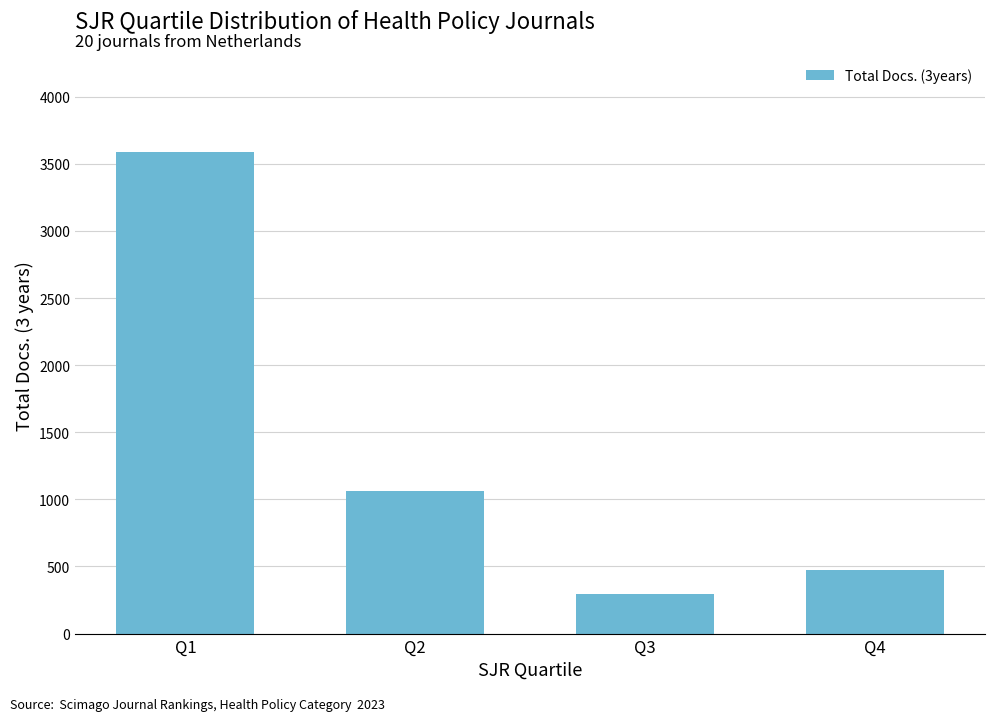

The value at Q2 is 578. True or false?

False